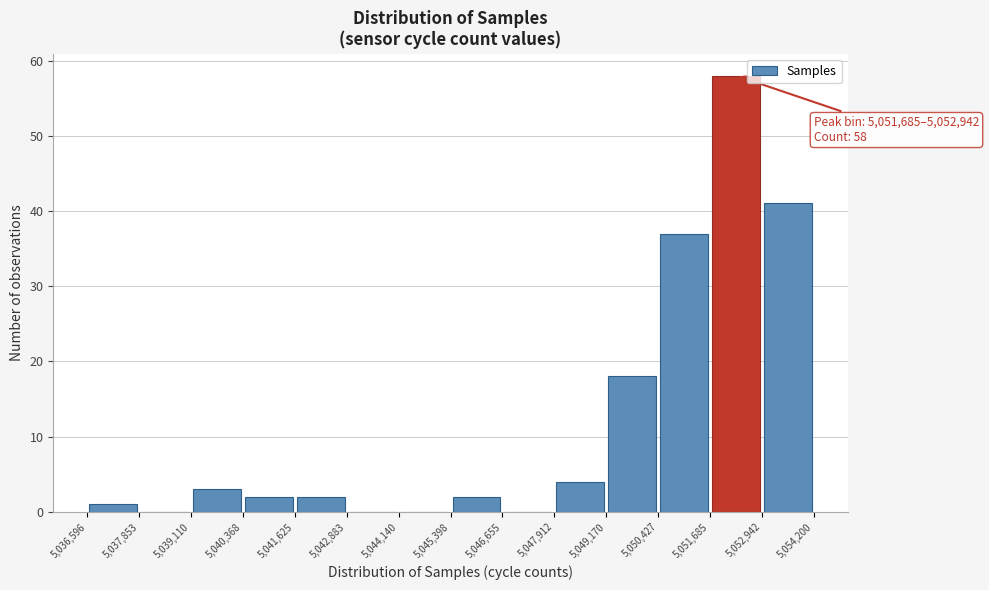

Over which range of the x-axis is the bar tallest?

5,051,685 to 5,052,942